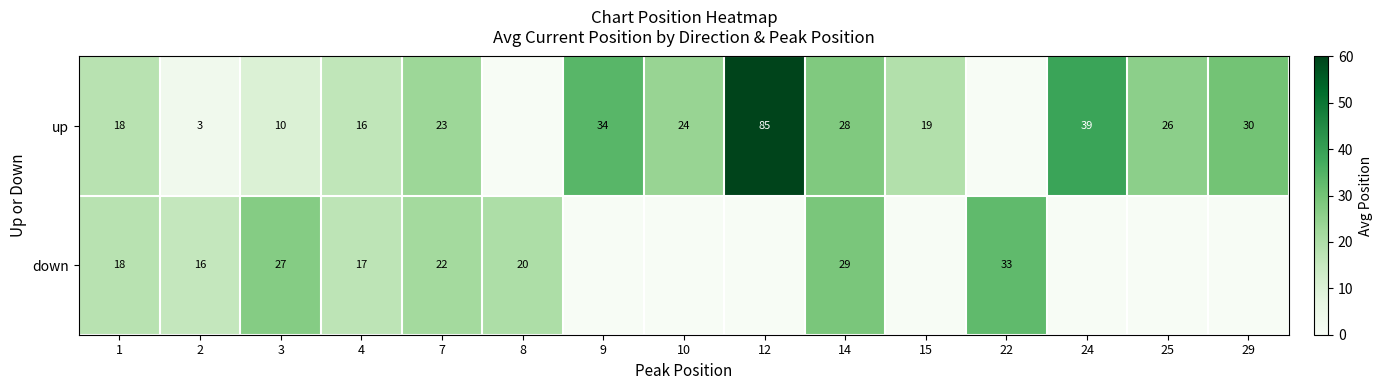

At 14, list the series in order from smallest to largest.

up, down